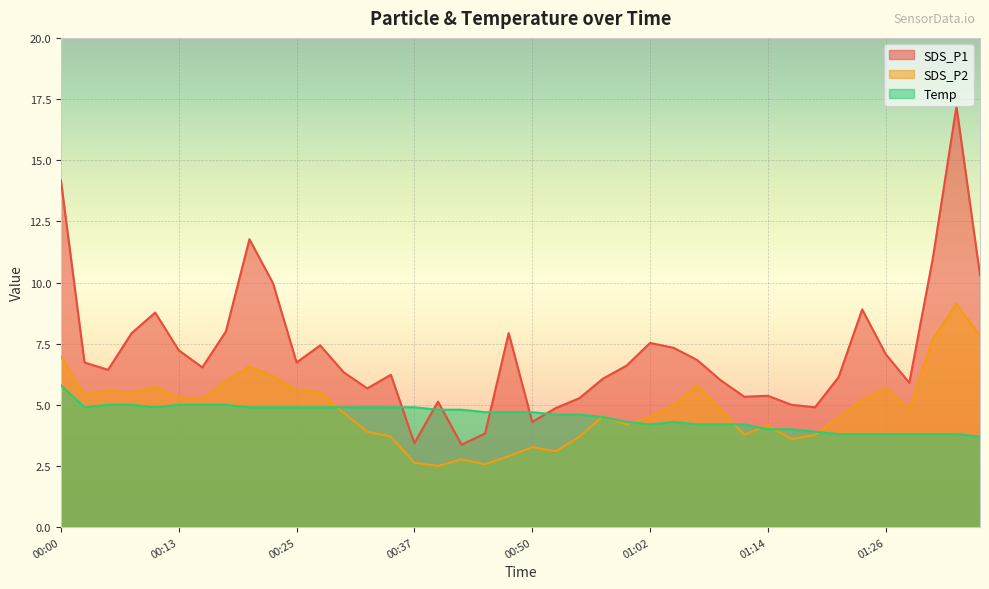

What is the label of the 38th point from the right?

00:05